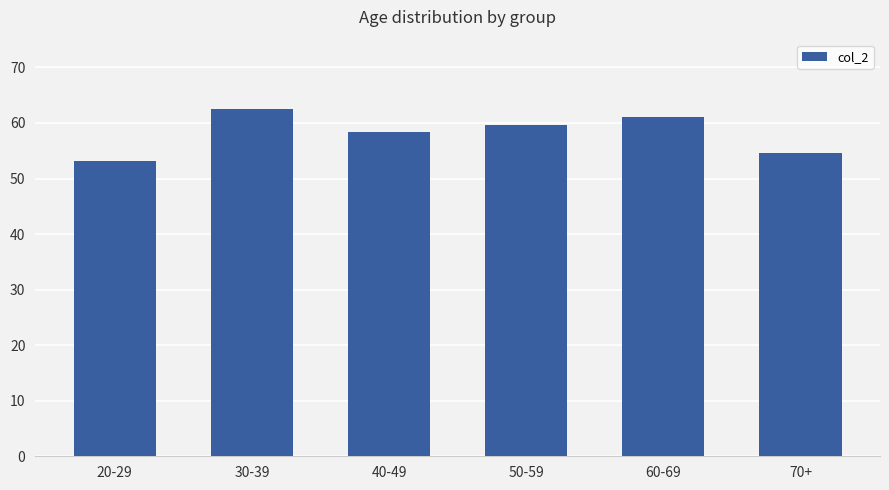

What is the average value?

58.2